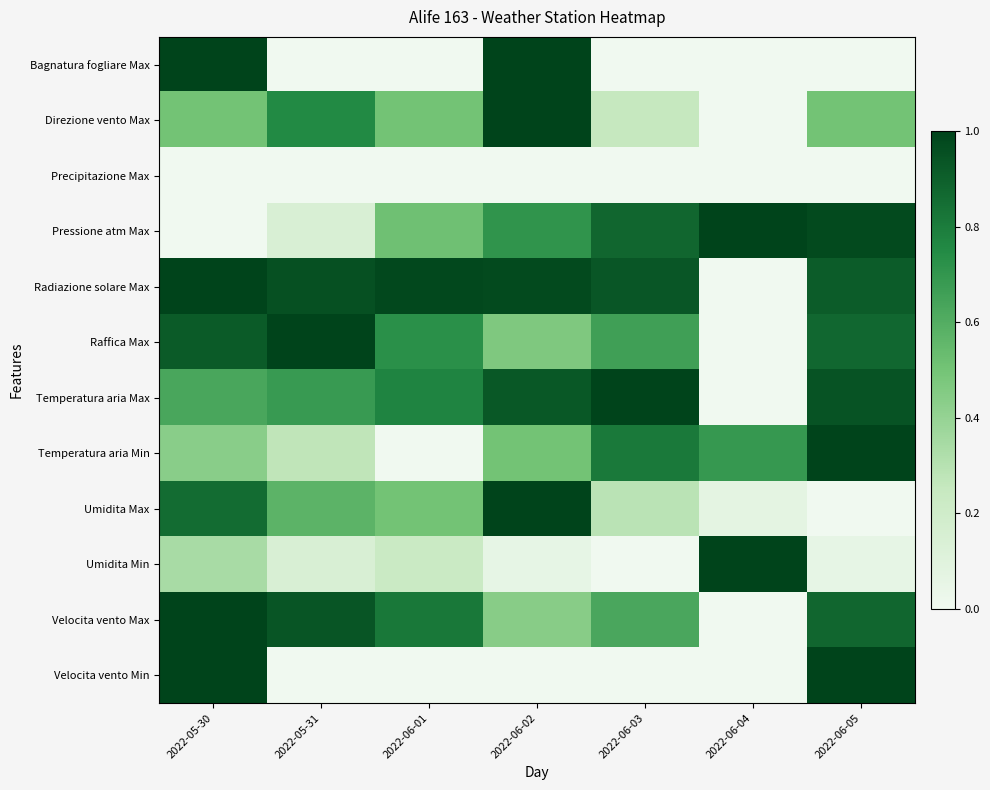

Reading left to right, what are all the values shown in this chart?

Bagnatura fogliare Max: 2022-05-30=1.0	2022-05-31=0.0	2022-06-01=0.0	2022-06-02=1.0	2022-06-03=0.0	2022-06-04=0.0	2022-06-05=0.0
Direzione vento Max: 2022-05-30=0.5	2022-05-31=0.8	2022-06-01=0.5	2022-06-02=1.0	2022-06-03=0.2	2022-06-04=0.0	2022-06-05=0.5
Precipitazione Max: 2022-05-30=0.0	2022-05-31=0.0	2022-06-01=0.0	2022-06-02=0.0	2022-06-03=0.0	2022-06-04=0.0	2022-06-05=0.0
Pressione atm Max: 2022-05-30=0.0	2022-05-31=0.1	2022-06-01=0.5	2022-06-02=0.7	2022-06-03=0.9	2022-06-04=1.0	2022-06-05=1.0
Radiazione solare Max: 2022-05-30=1.0	2022-05-31=1.0	2022-06-01=1.0	2022-06-02=1.0	2022-06-03=0.9	2022-06-04=0.0	2022-06-05=0.9
Raffica Max: 2022-05-30=0.9	2022-05-31=1.0	2022-06-01=0.7	2022-06-02=0.5	2022-06-03=0.7	2022-06-04=0.0	2022-06-05=0.9
Temperatura aria Max: 2022-05-30=0.6	2022-05-31=0.7	2022-06-01=0.8	2022-06-02=0.9	2022-06-03=1.0	2022-06-04=0.0	2022-06-05=0.9
Temperatura aria Min: 2022-05-30=0.4	2022-05-31=0.3	2022-06-01=0.0	2022-06-02=0.5	2022-06-03=0.8	2022-06-04=0.7	2022-06-05=1.0
Umidita Max: 2022-05-30=0.9	2022-05-31=0.6	2022-06-01=0.5	2022-06-02=1.0	2022-06-03=0.3	2022-06-04=0.1	2022-06-05=0.0
Umidita Min: 2022-05-30=0.3	2022-05-31=0.1	2022-06-01=0.2	2022-06-02=0.1	2022-06-03=0.0	2022-06-04=1.0	2022-06-05=0.1
Velocita vento Max: 2022-05-30=1.0	2022-05-31=0.9	2022-06-01=0.8	2022-06-02=0.4	2022-06-03=0.6	2022-06-04=0.0	2022-06-05=0.9
Velocita vento Min: 2022-05-30=1.0	2022-05-31=0.0	2022-06-01=0.0	2022-06-02=0.0	2022-06-03=0.0	2022-06-04=0.0	2022-06-05=1.0